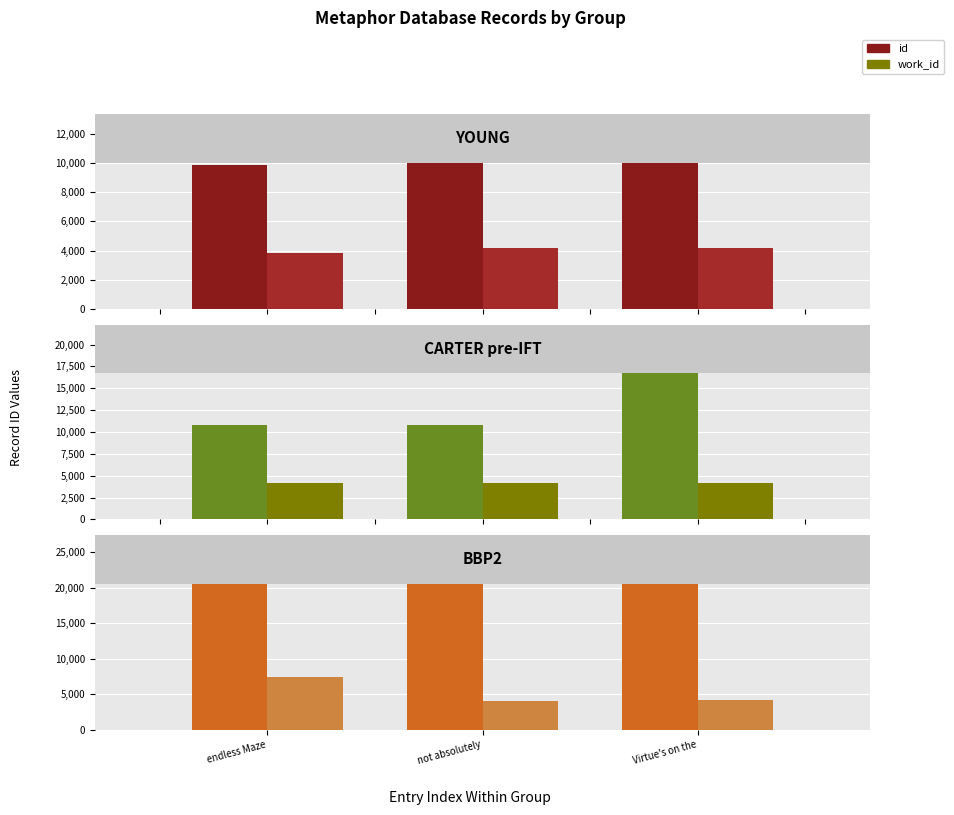

Which has a higher value, not absolutely or Virtue's on the?

Virtue's on the